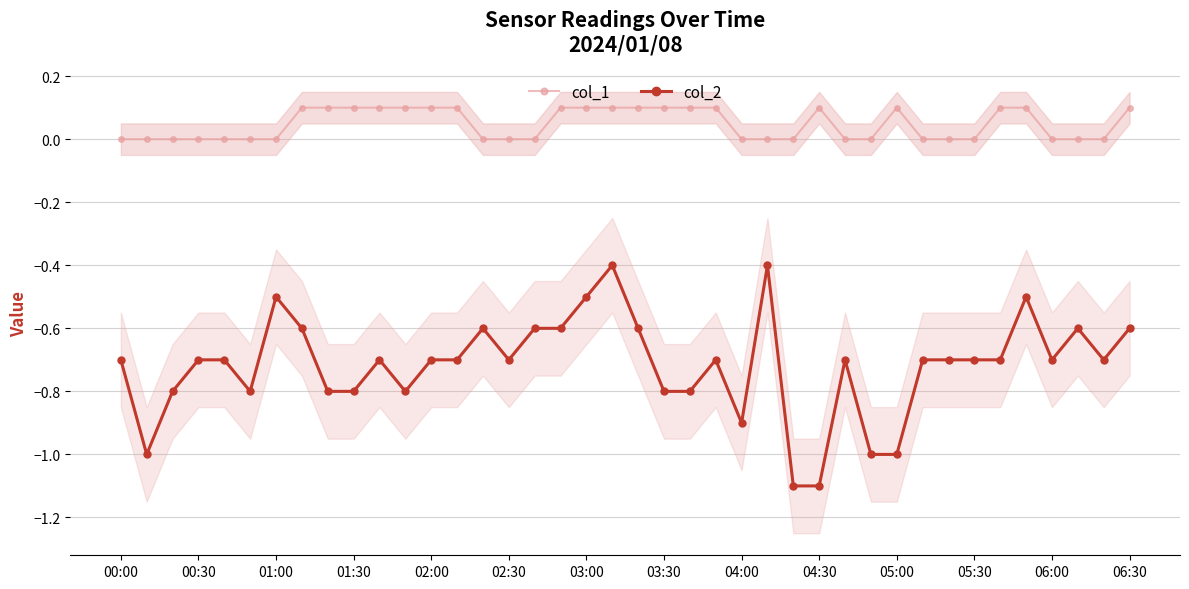

True or false: col_2 and col_1 intersect in this chart.

False